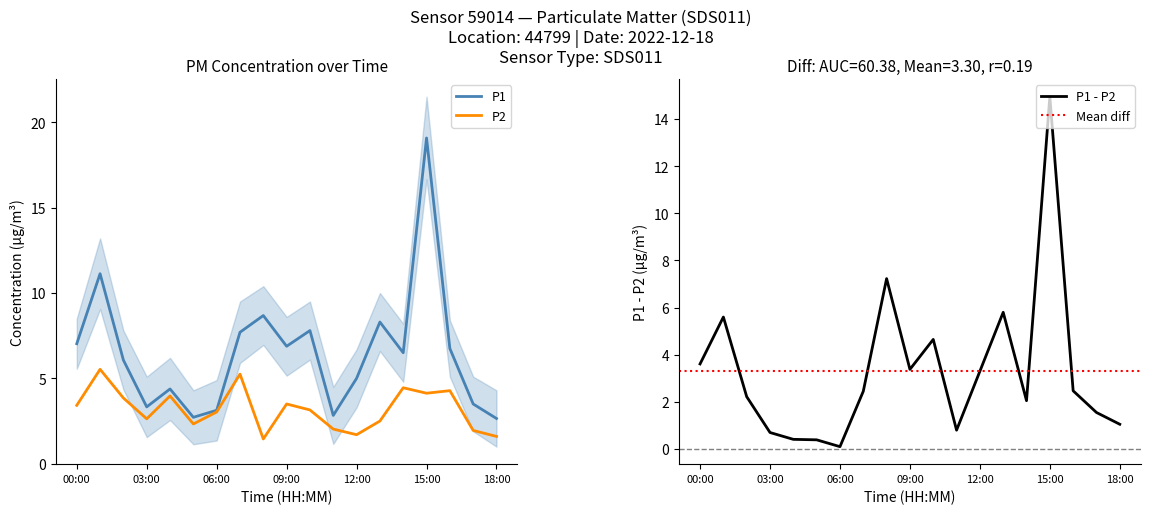

Is it true that P1 equals 4.1 at 05:00?

False